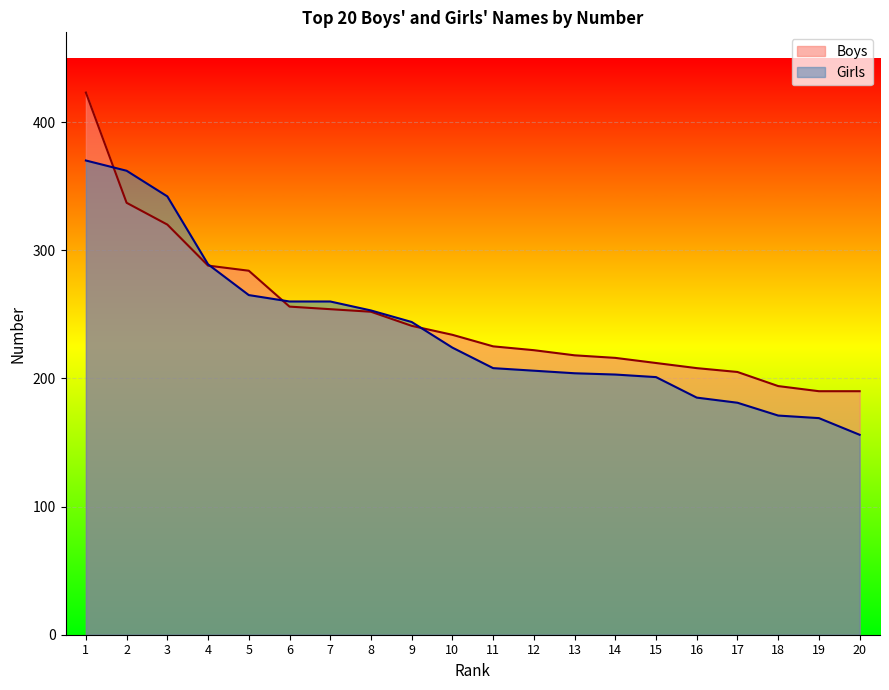

How many distinct data groups are displayed?

2